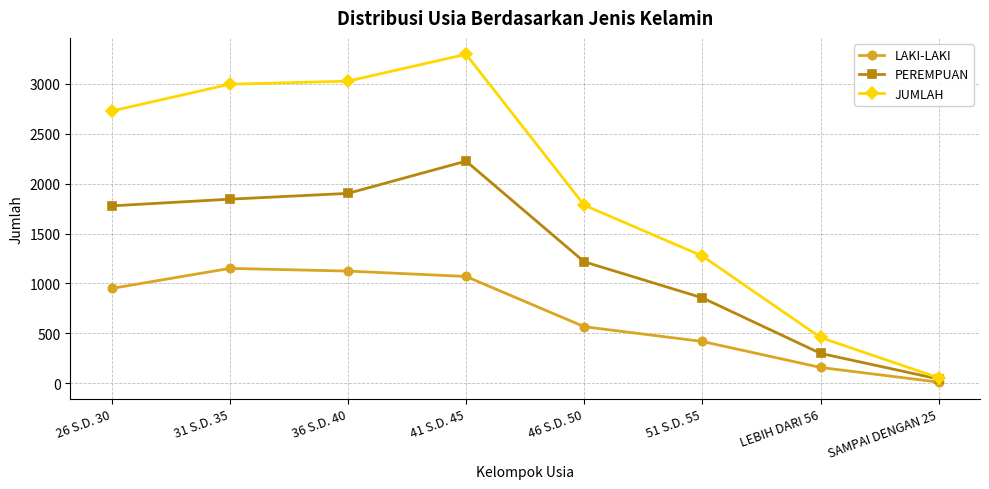

What is the difference between the PEREMPUAN values at 36 S.D. 40 and 26 S.D. 30?

125